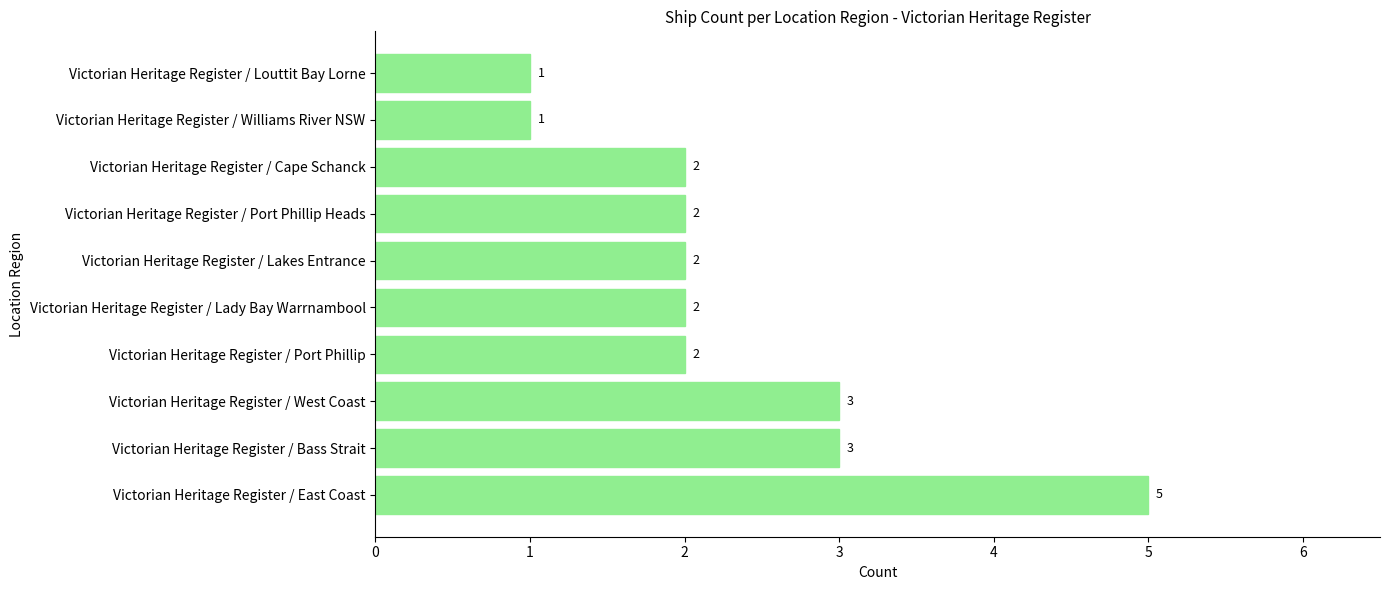

Is it true that the value at Victorian Heritage Register / Port Phillip is 2?

True